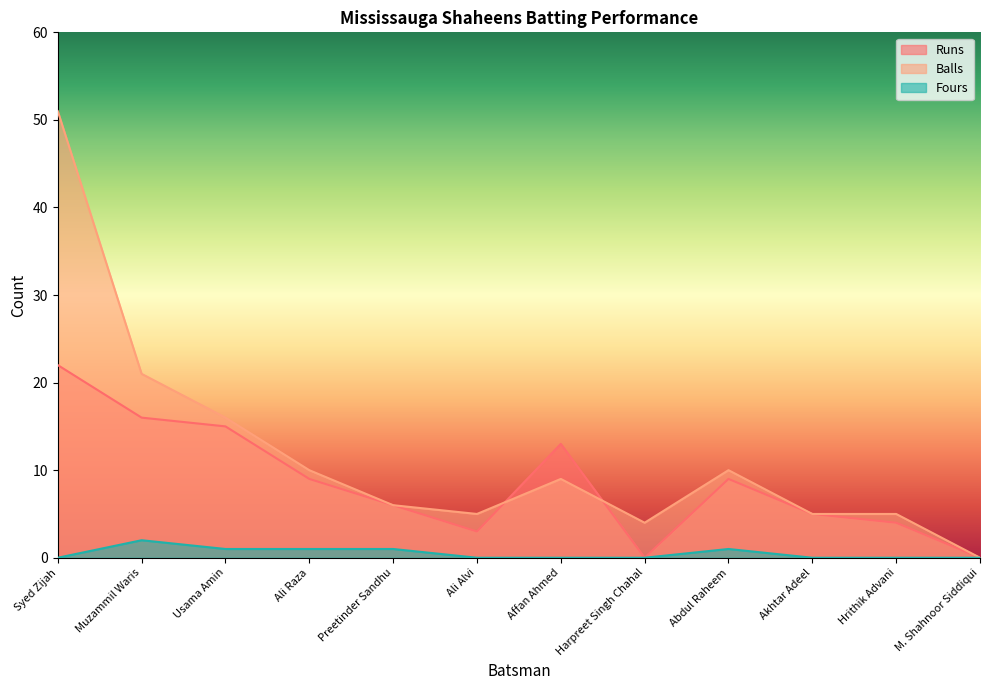

Which series changed the most between Preetinder Sandhu and Ali Alvi?

Runs